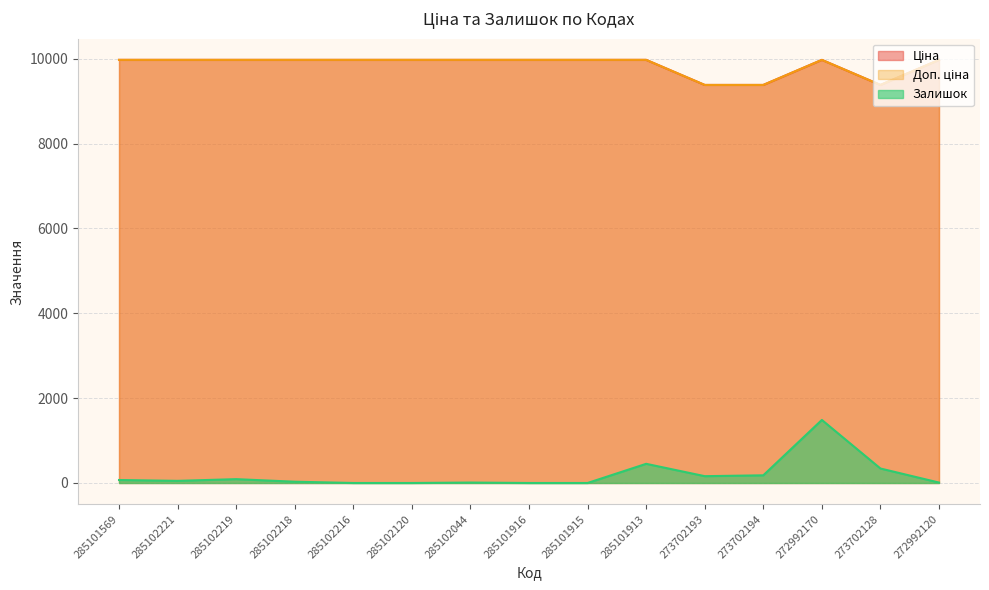

Where does the Ціна series first go above 9974?

285101569